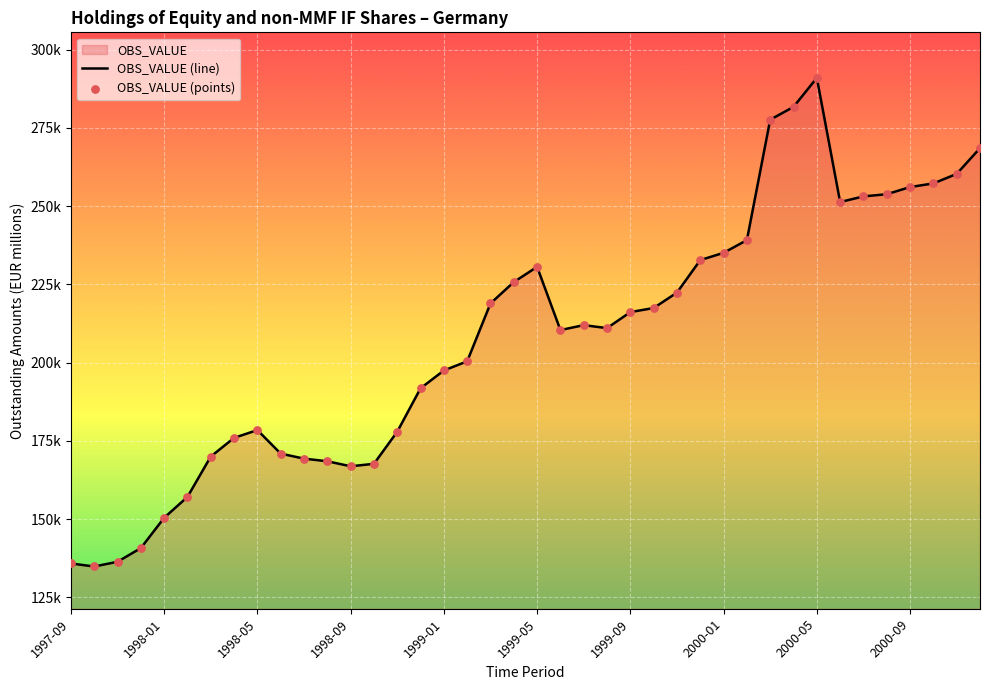

Which series reaches the minimum Y coordinate?

OBS_VALUE (line)